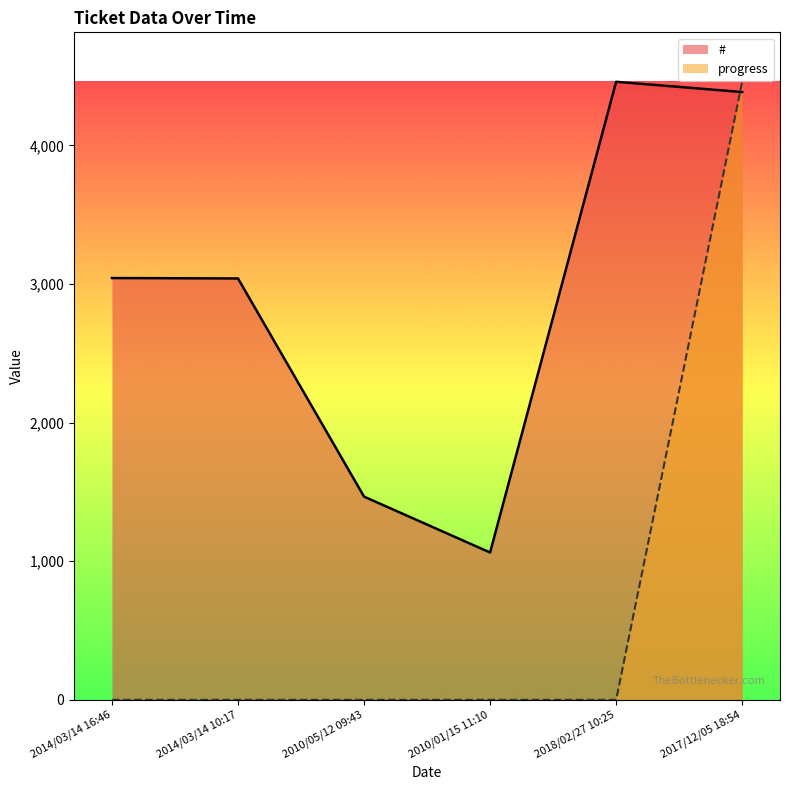

What position from the right is 2010/05/12 09:43?

4